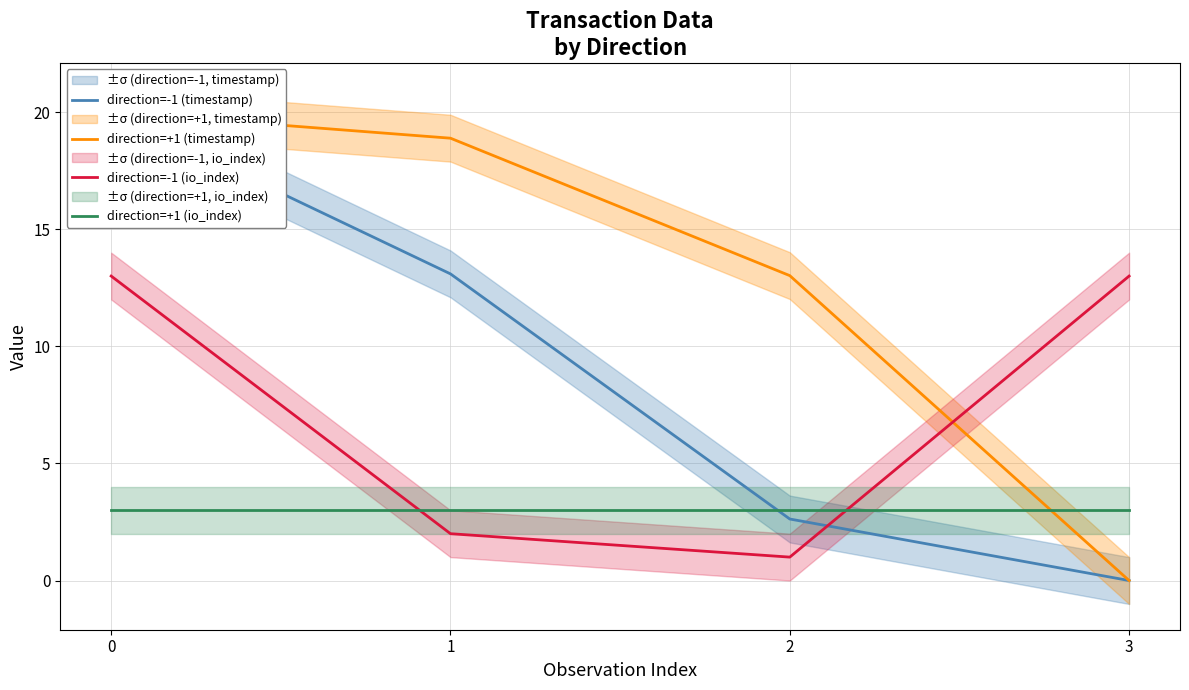

Which series has the widest spread of values?

direction=-1 (timestamp)